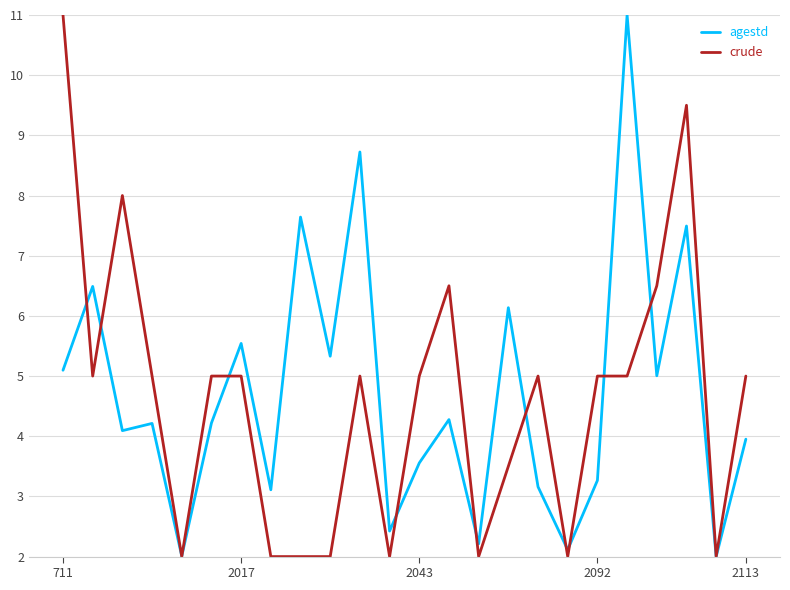

What is the maximum value shown in the chart?

11.0